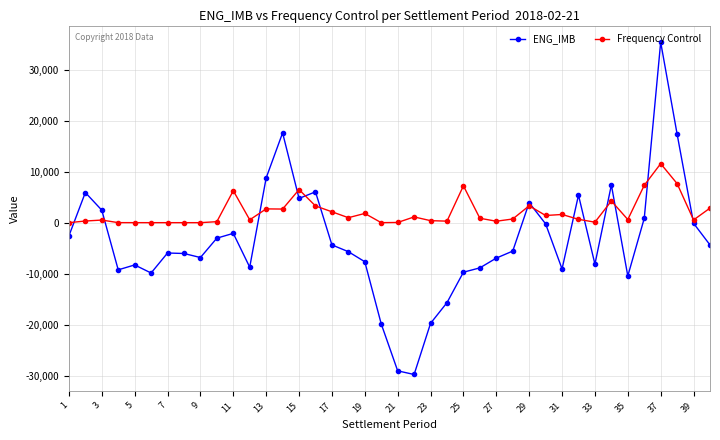

What is the smallest value displayed?

-29743.4